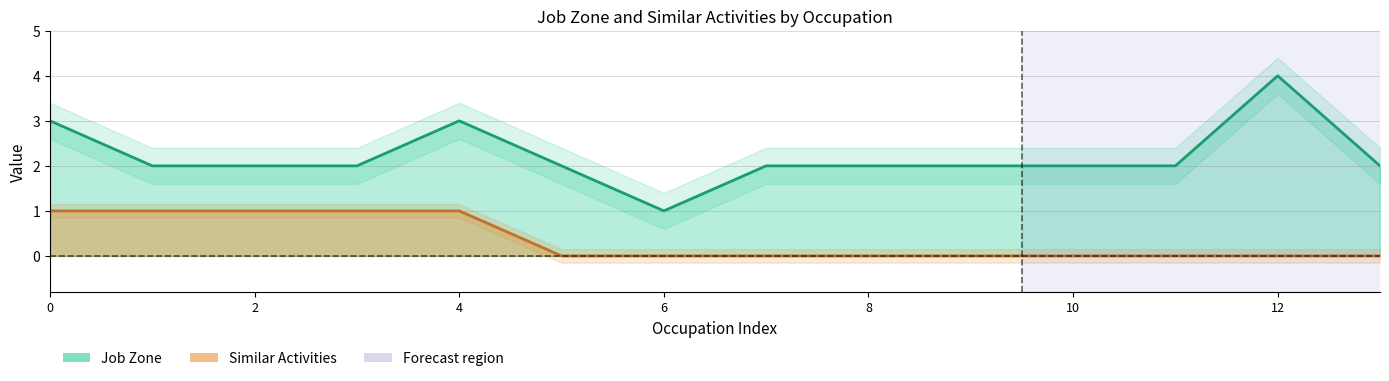

What is the sum of all Job Zone values?

31